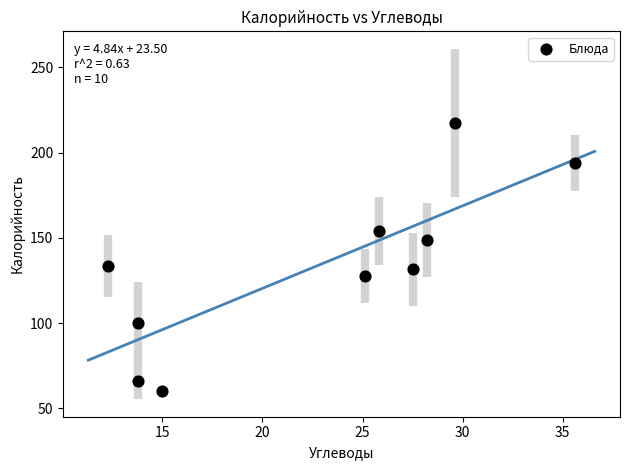

What is the average Y value?

133.3